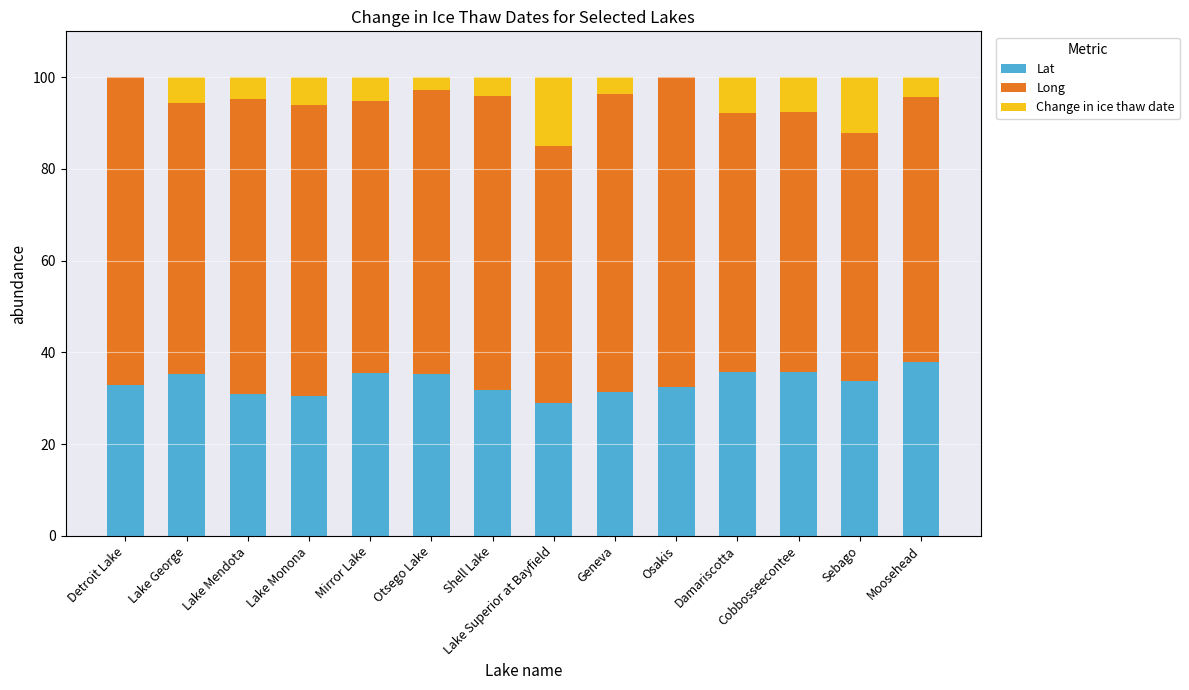

Does the chart contain stacked bars?

Yes